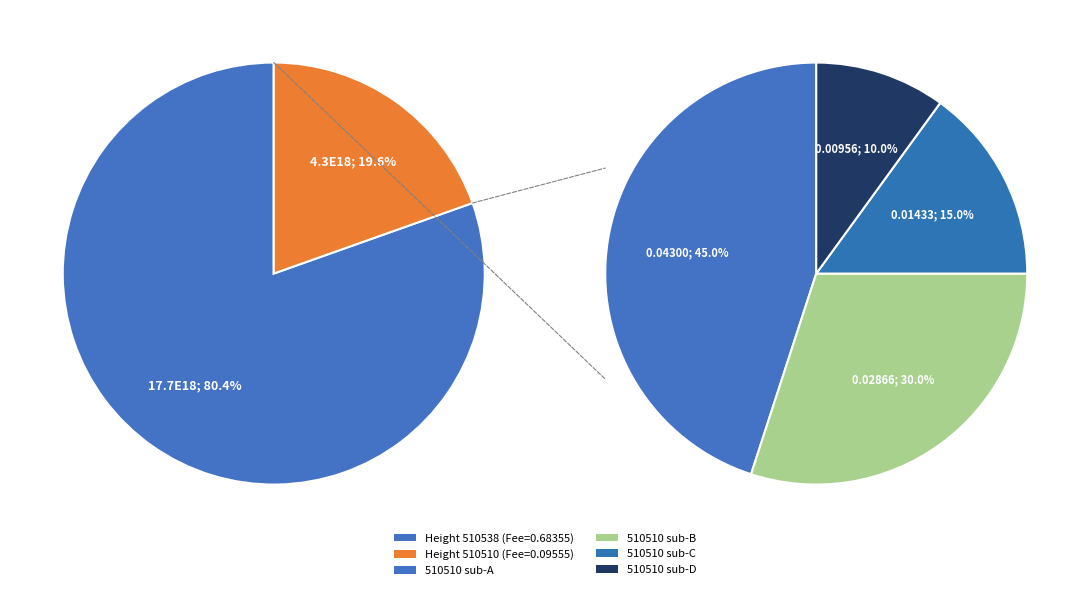

Is 510538 the majority of the pie?

Yes